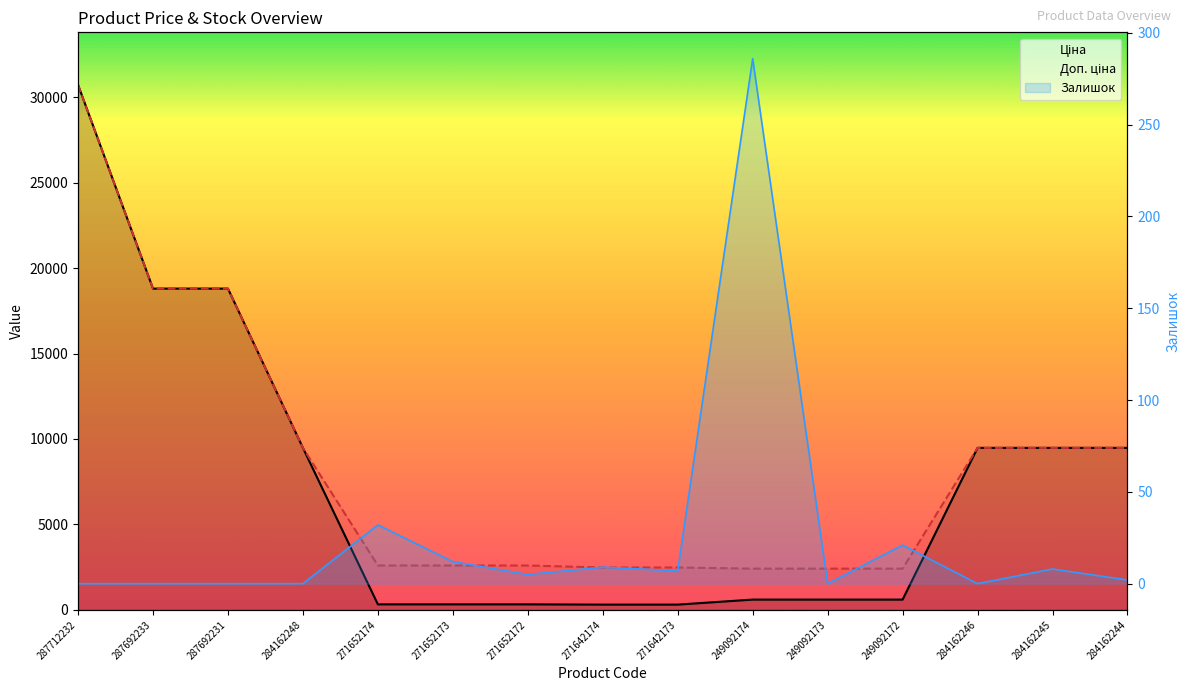

Which category has the lowest value across all series?

287712232